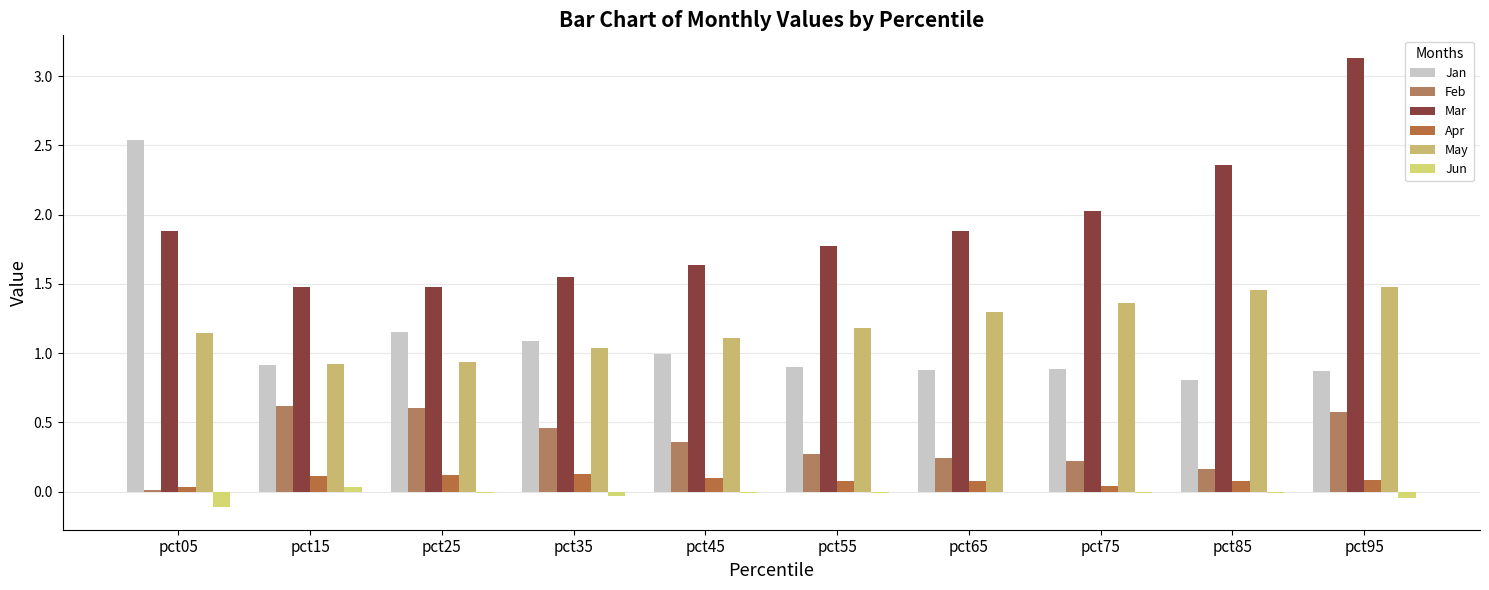

Reading left to right, list all the values displayed in this chart.

Jan: pct05=2.5	pct15=0.9	pct25=1.2	pct35=1.1	pct45=1.0	pct55=0.9	pct65=0.9	pct75=0.9	pct85=0.8	pct95=0.9
Feb: pct05=0.0	pct15=0.6	pct25=0.6	pct35=0.5	pct45=0.4	pct55=0.3	pct65=0.2	pct75=0.2	pct85=0.2	pct95=0.6
Mar: pct05=1.9	pct15=1.5	pct25=1.5	pct35=1.6	pct45=1.6	pct55=1.8	pct65=1.9	pct75=2.0	pct85=2.4	pct95=3.1
Apr: pct05=0.0	pct15=0.1	pct25=0.1	pct35=0.1	pct45=0.1	pct55=0.1	pct65=0.1	pct75=0.0	pct85=0.1	pct95=0.1
May: pct05=1.1	pct15=0.9	pct25=0.9	pct35=1.0	pct45=1.1	pct55=1.2	pct65=1.3	pct75=1.4	pct85=1.5	pct95=1.5
Jun: pct05=-0.1	pct15=0.0	pct25=-0.0	pct35=-0.0	pct45=-0.0	pct55=-0.0	pct65=-0.0	pct75=-0.0	pct85=-0.0	pct95=-0.0